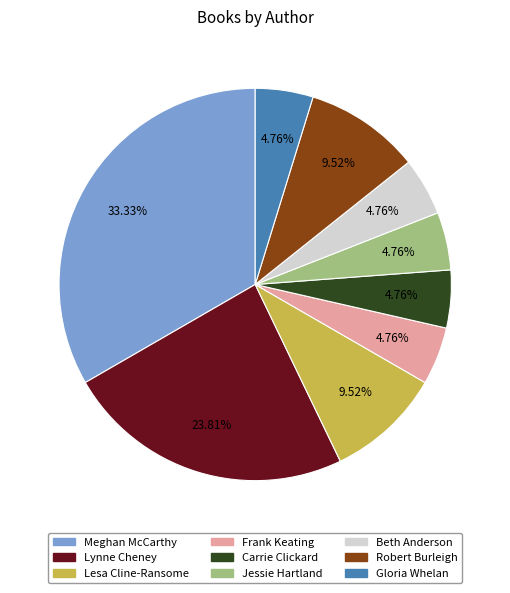

To the nearest percent, what is the difference between the largest and smallest slice percentages?

29%